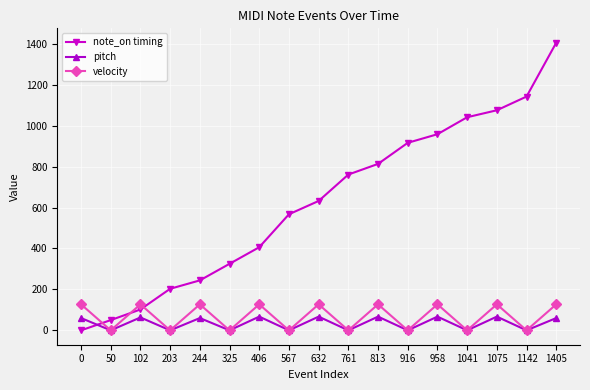

At which category is the sum across all series the highest?

1405